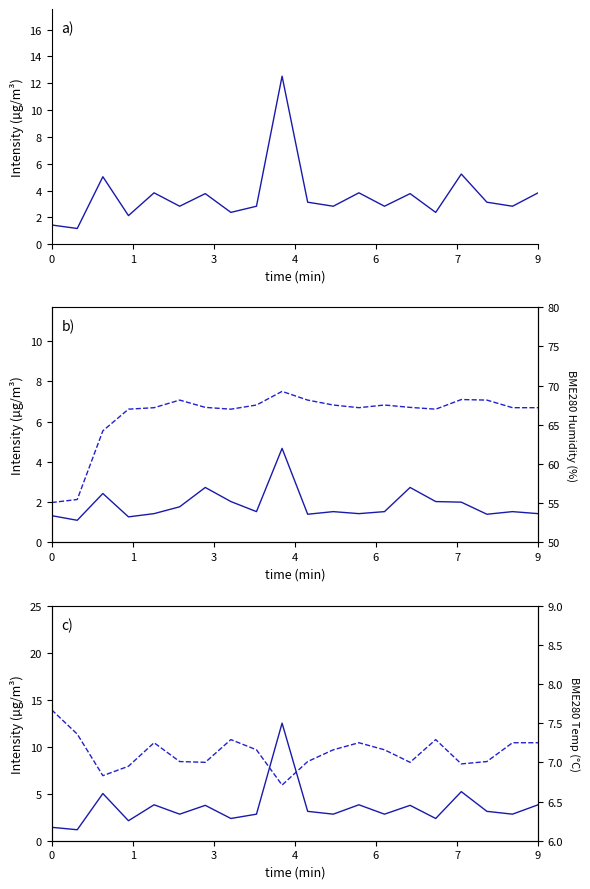

List the series in order of their peak value, highest first.

Humidity, SDS_P1, Temperature, SDS_P2